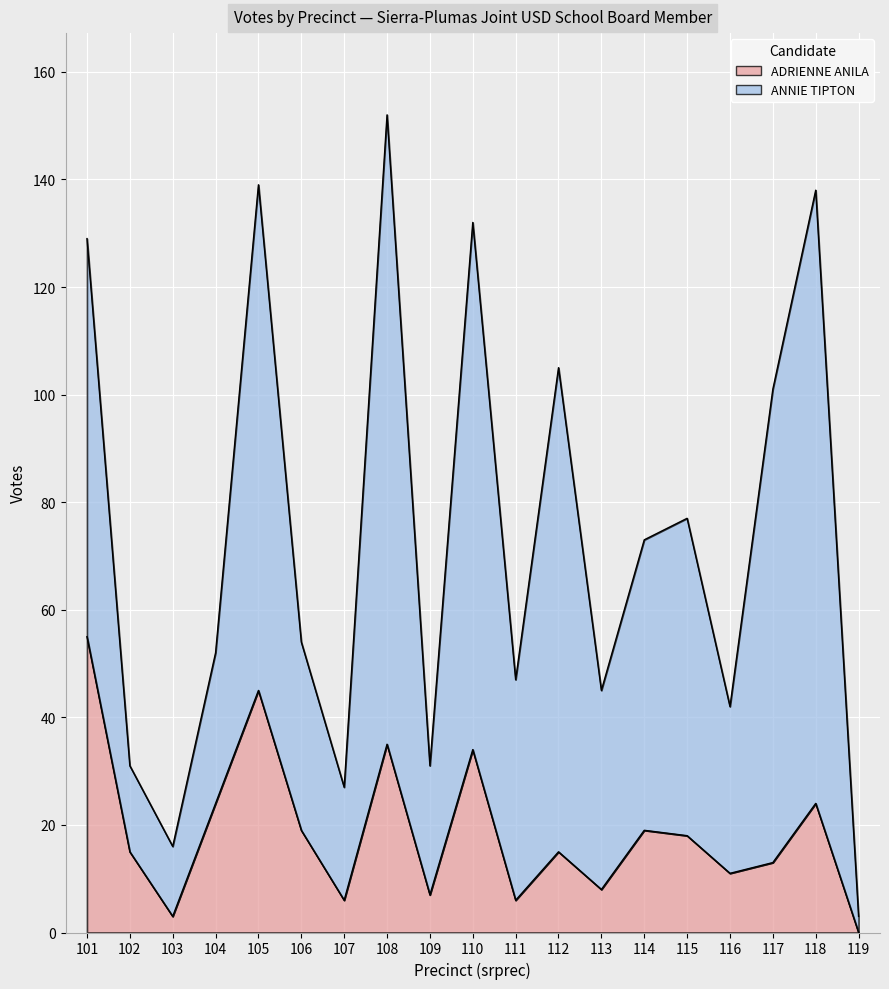

At which label is the value closest to 27?

104